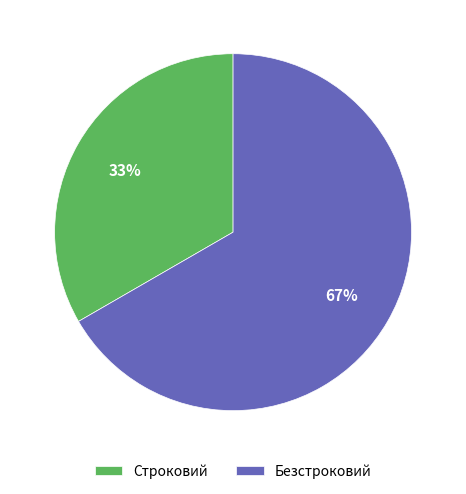

To the nearest percent, what percentage of the pie is Безстроковий?

67%